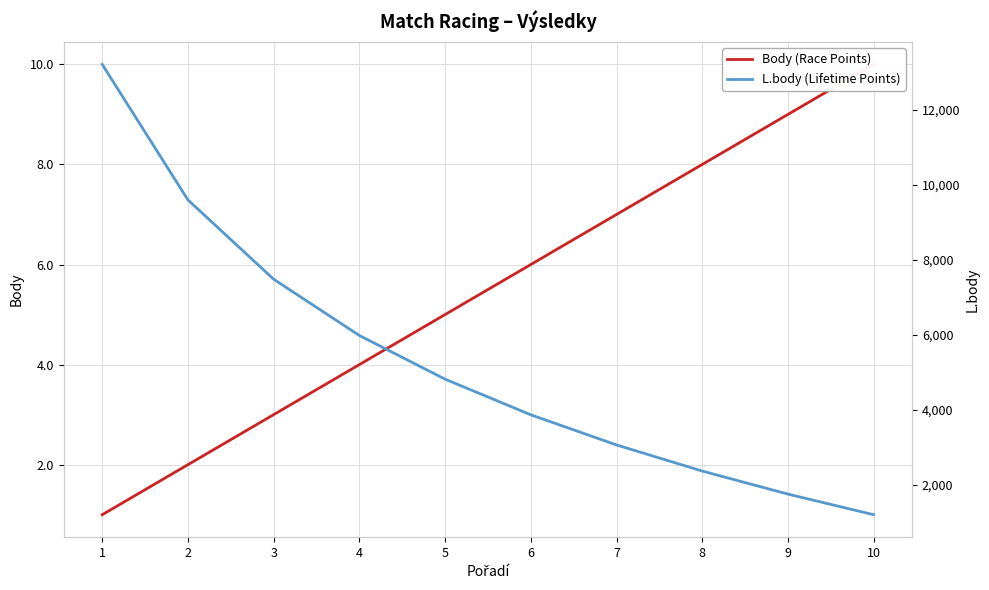

At which category is the sum across all series the highest?

1